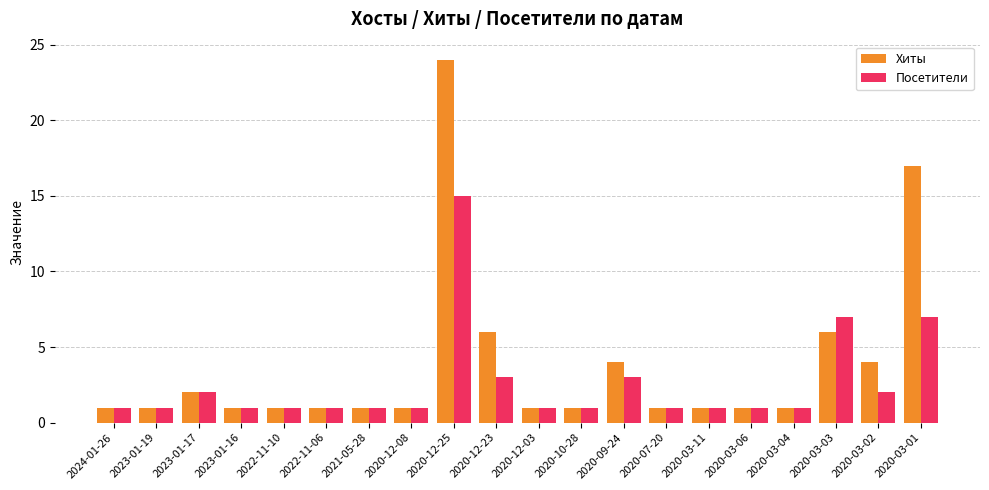

What is the sum of the Посетители values at 2020-10-28 and 2020-07-20?

2